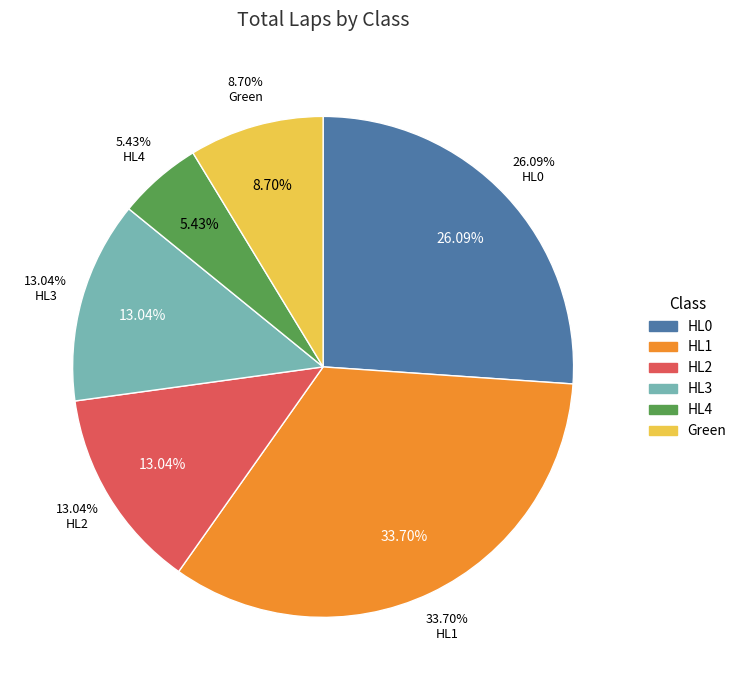

Do HL1 and HL3 together represent more than half of the pie?

No